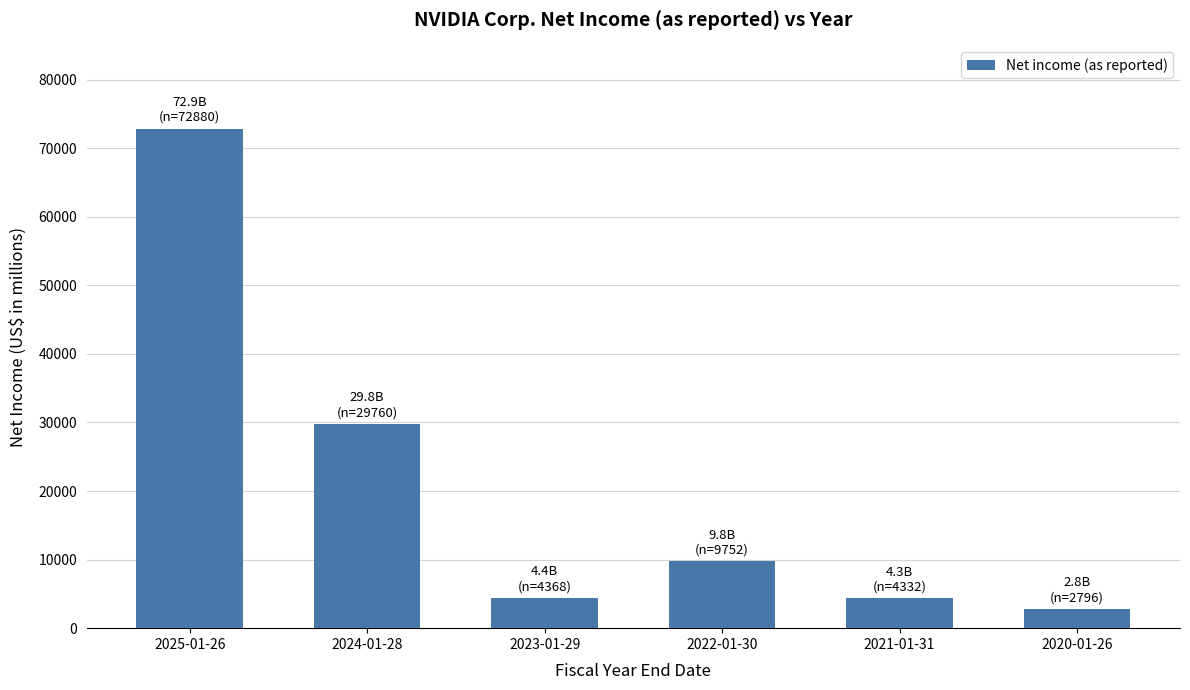

The value at 2021-01-31 is 4332. True or false?

True